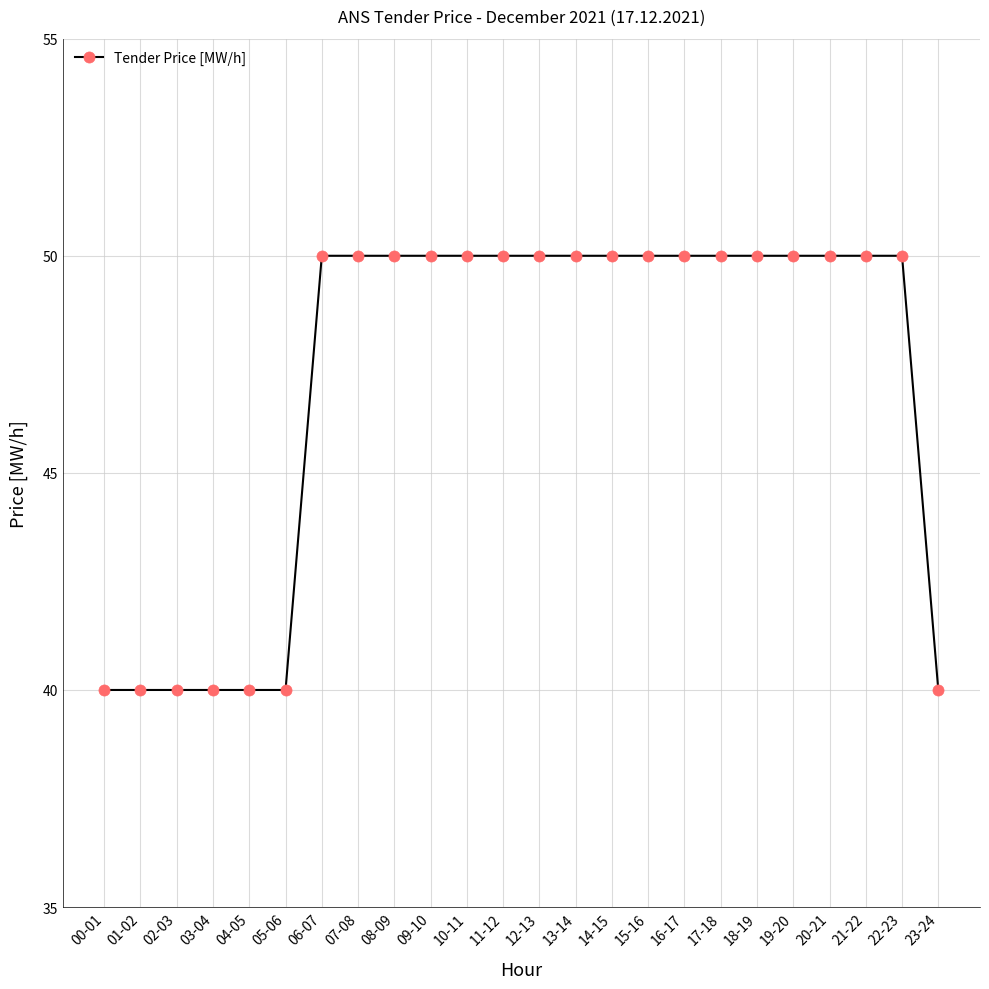

Between 00-01 and 11-12, which is larger?

11-12